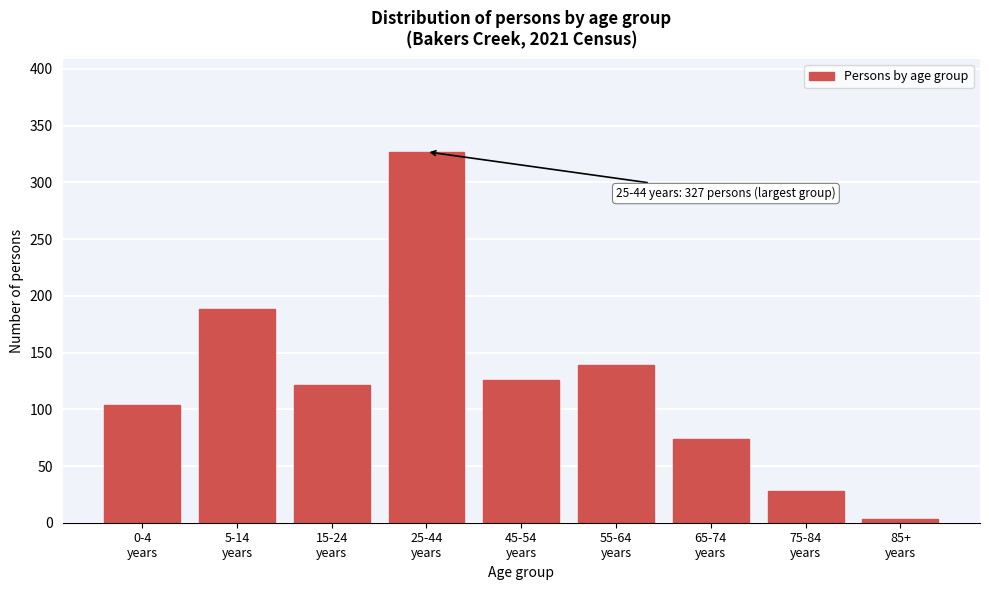

Reading left to right, what are all the values shown in this chart?

104	188	121	327	126	139	74	28	3